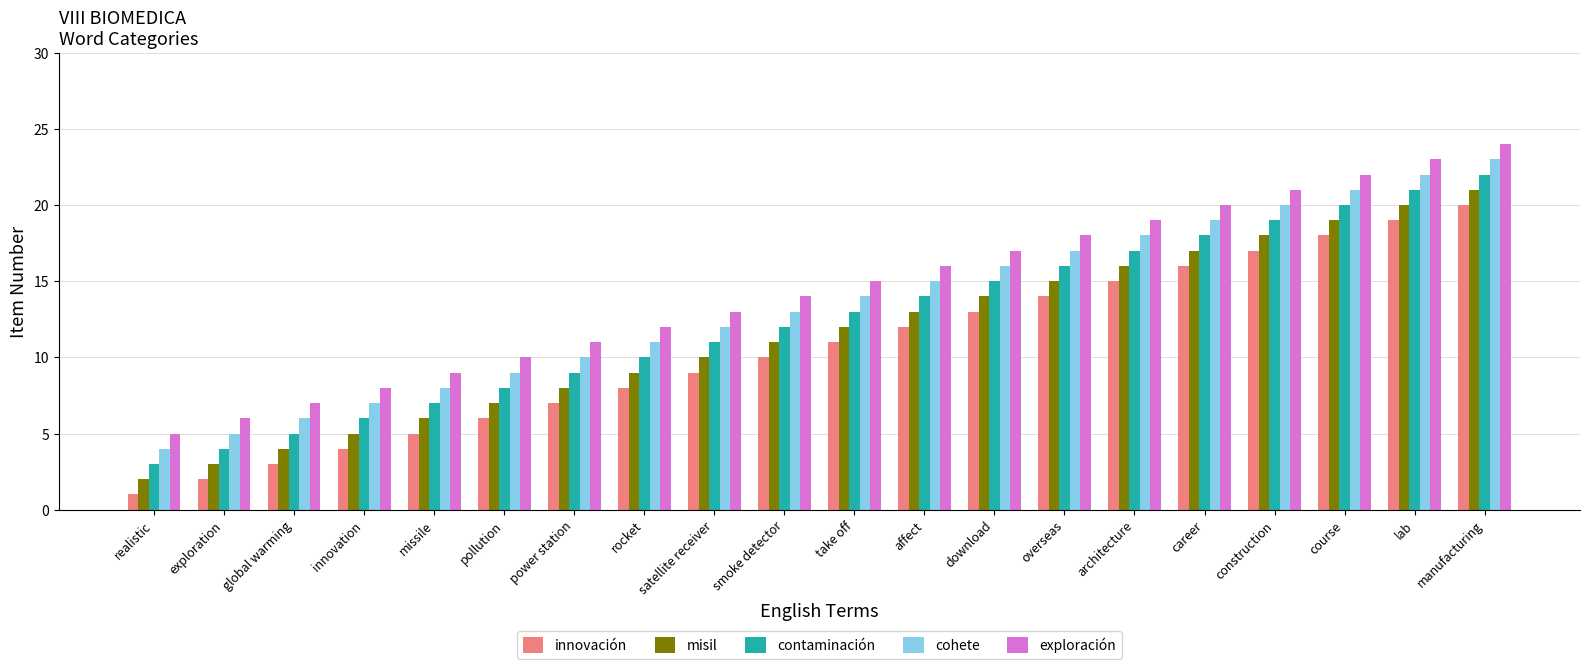

What is the value of the exploración bar at the 16th from the left?

20